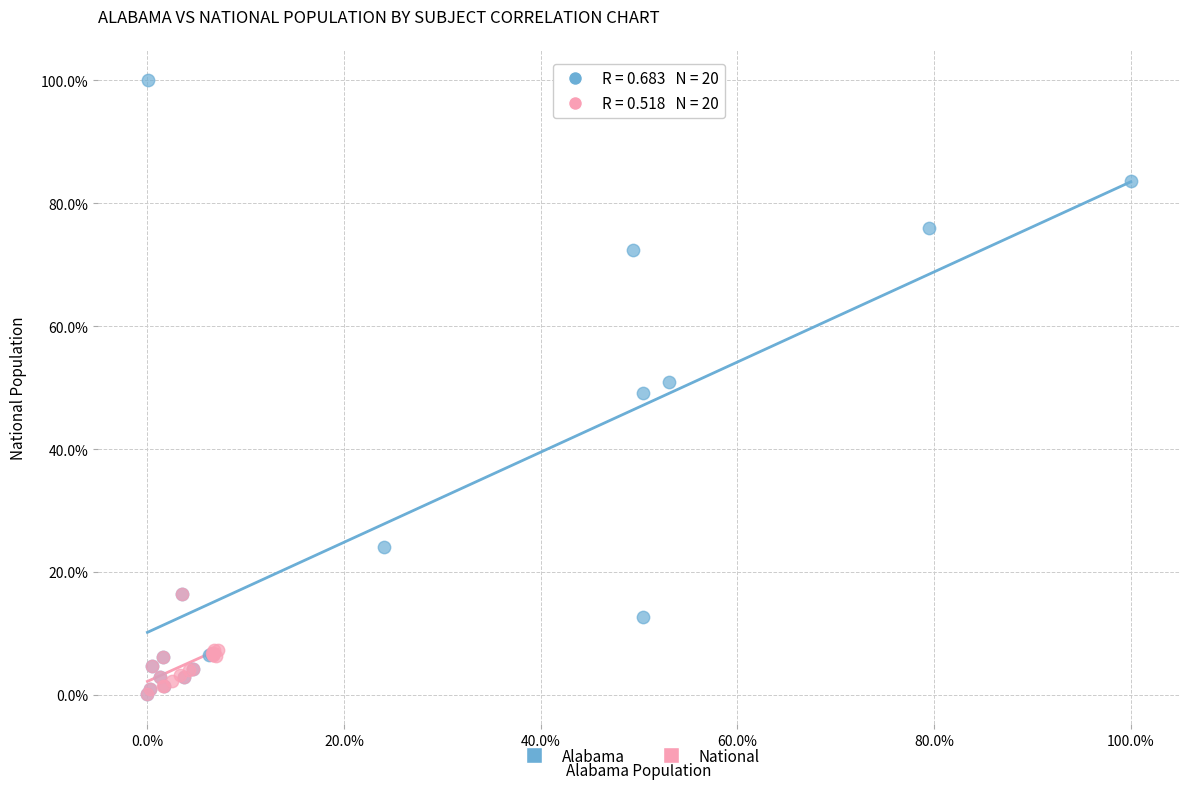

What are all the series names shown in the legend?

Alabama, National